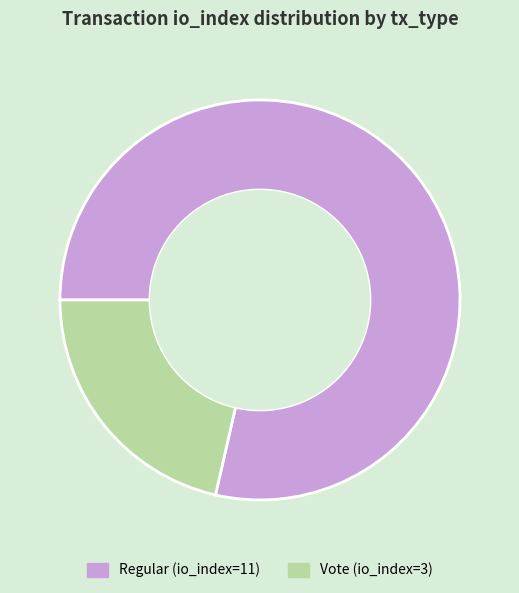

Is there a majority slice in this chart?

Yes